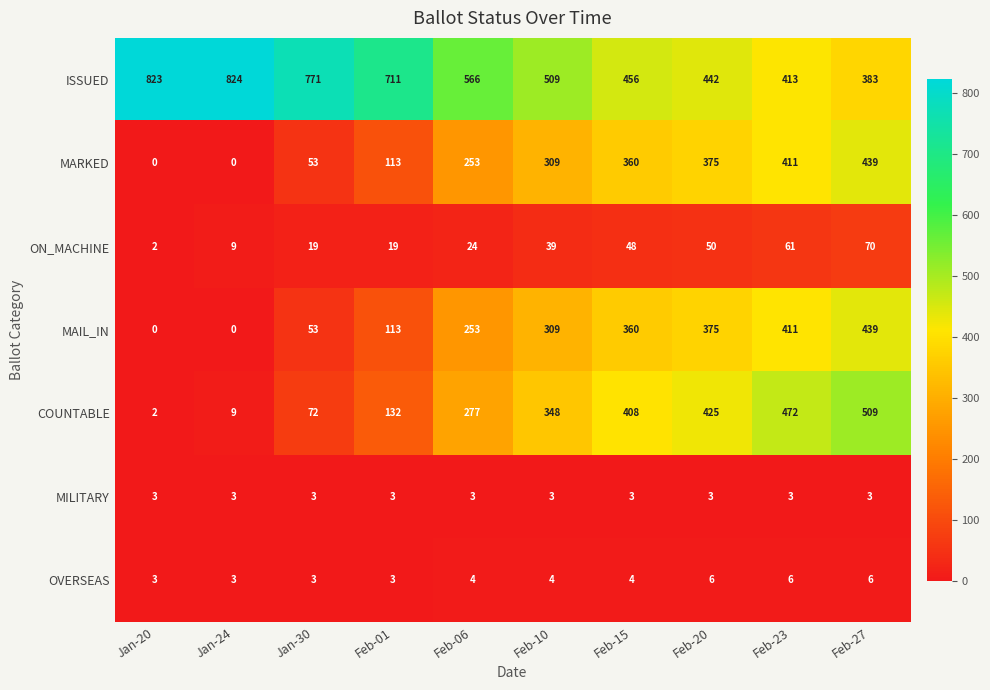

How many series are shown in this chart?

7